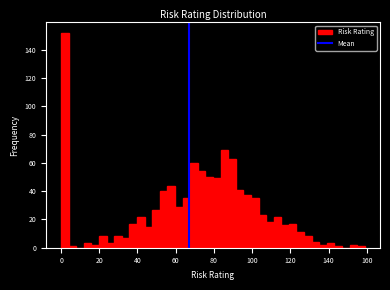

Around what value on the x-axis is the tallest bar? Give the approximate position of its centre, as read against the axis.

2